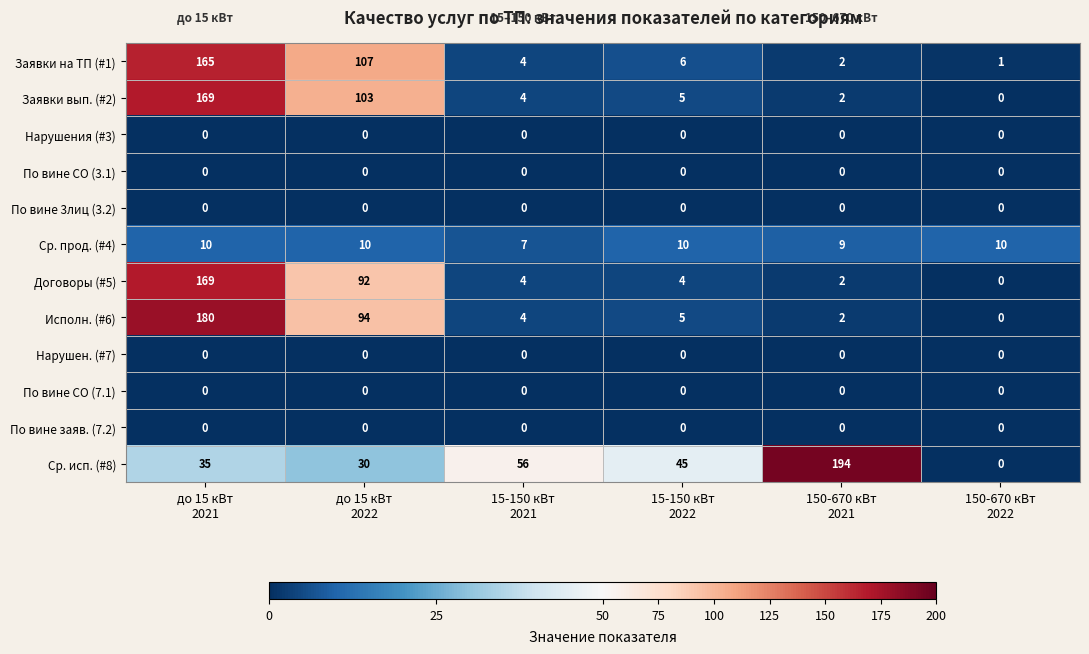

What is the sum of all Договоры (#5) values?

271